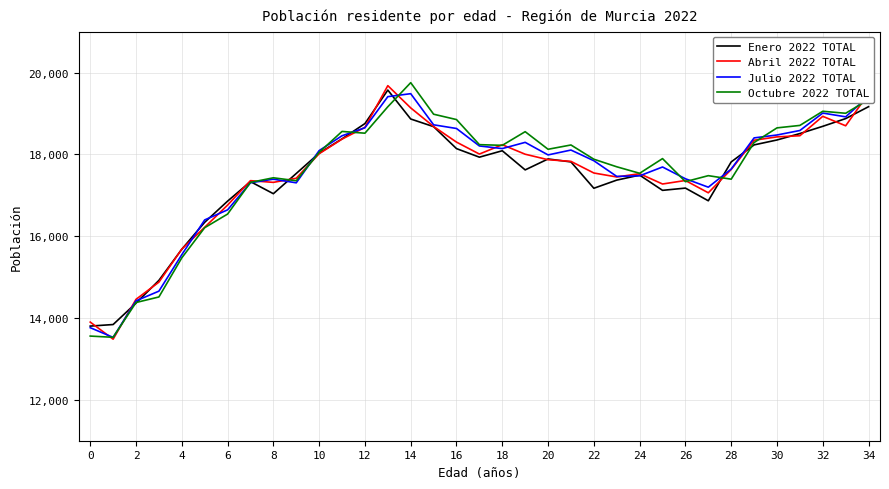

True or false: Abril 2022 TOTAL and Julio 2022 TOTAL cross at least once.

True